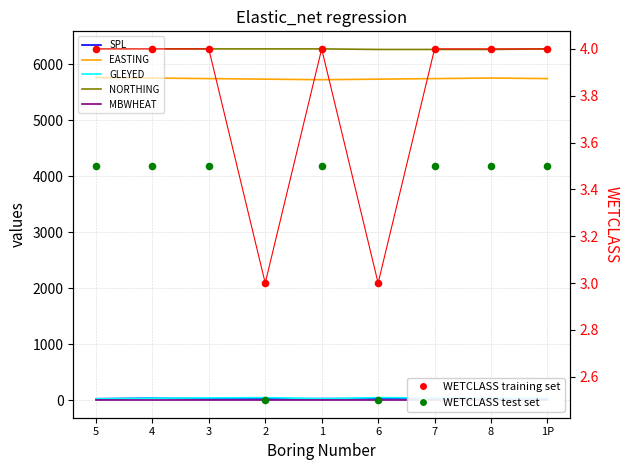

Which series contains the lowest Y value?

WETCLASS